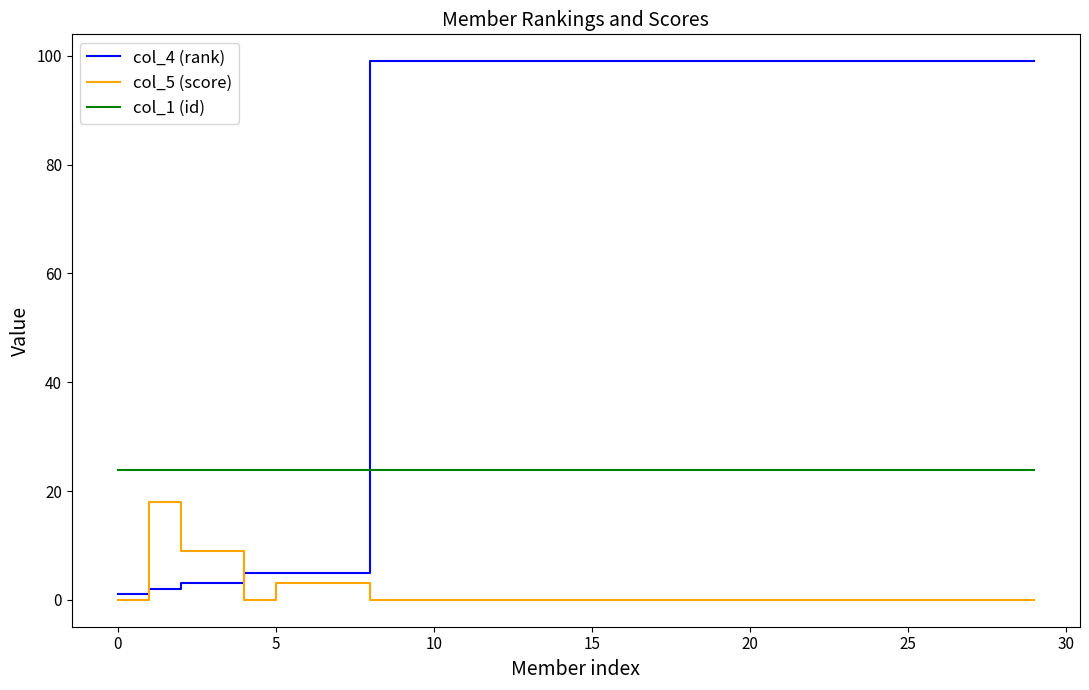

What are all the series names shown in the legend?

col_4 (rank), col_5 (score), col_1 (id)